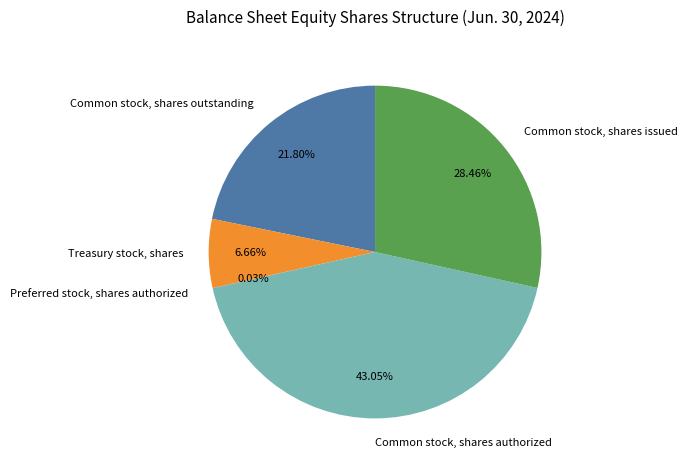

True or false: Common stock, shares outstanding accounts for 30% of the total.

False